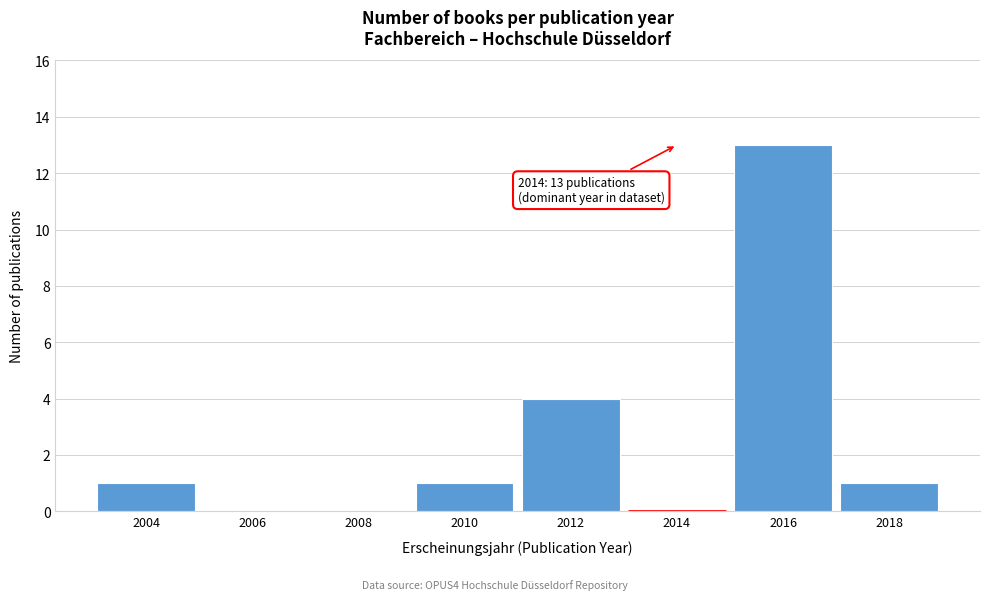

Reading left to right, list all the values displayed in this chart.

2004=1	2006=0	2008=0	2010=1	2012=4	2014=0	2016=13	2018=1